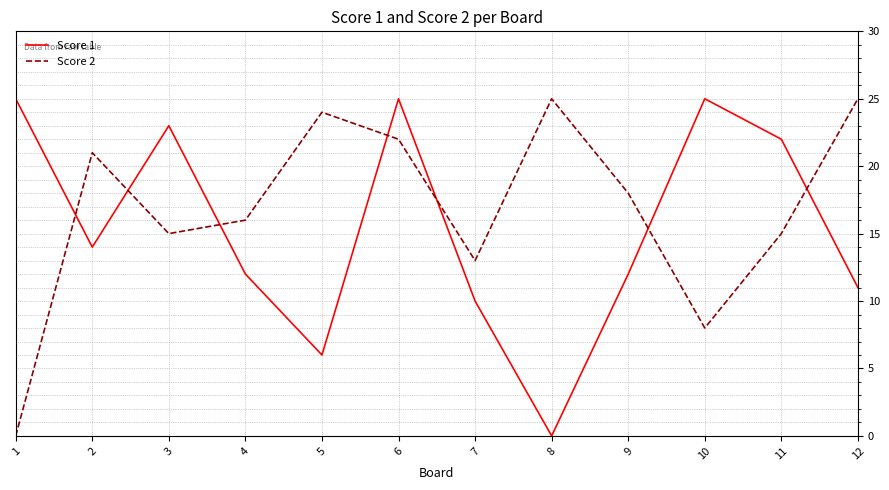

Which series changed the most between 6 and 10?

Score 2